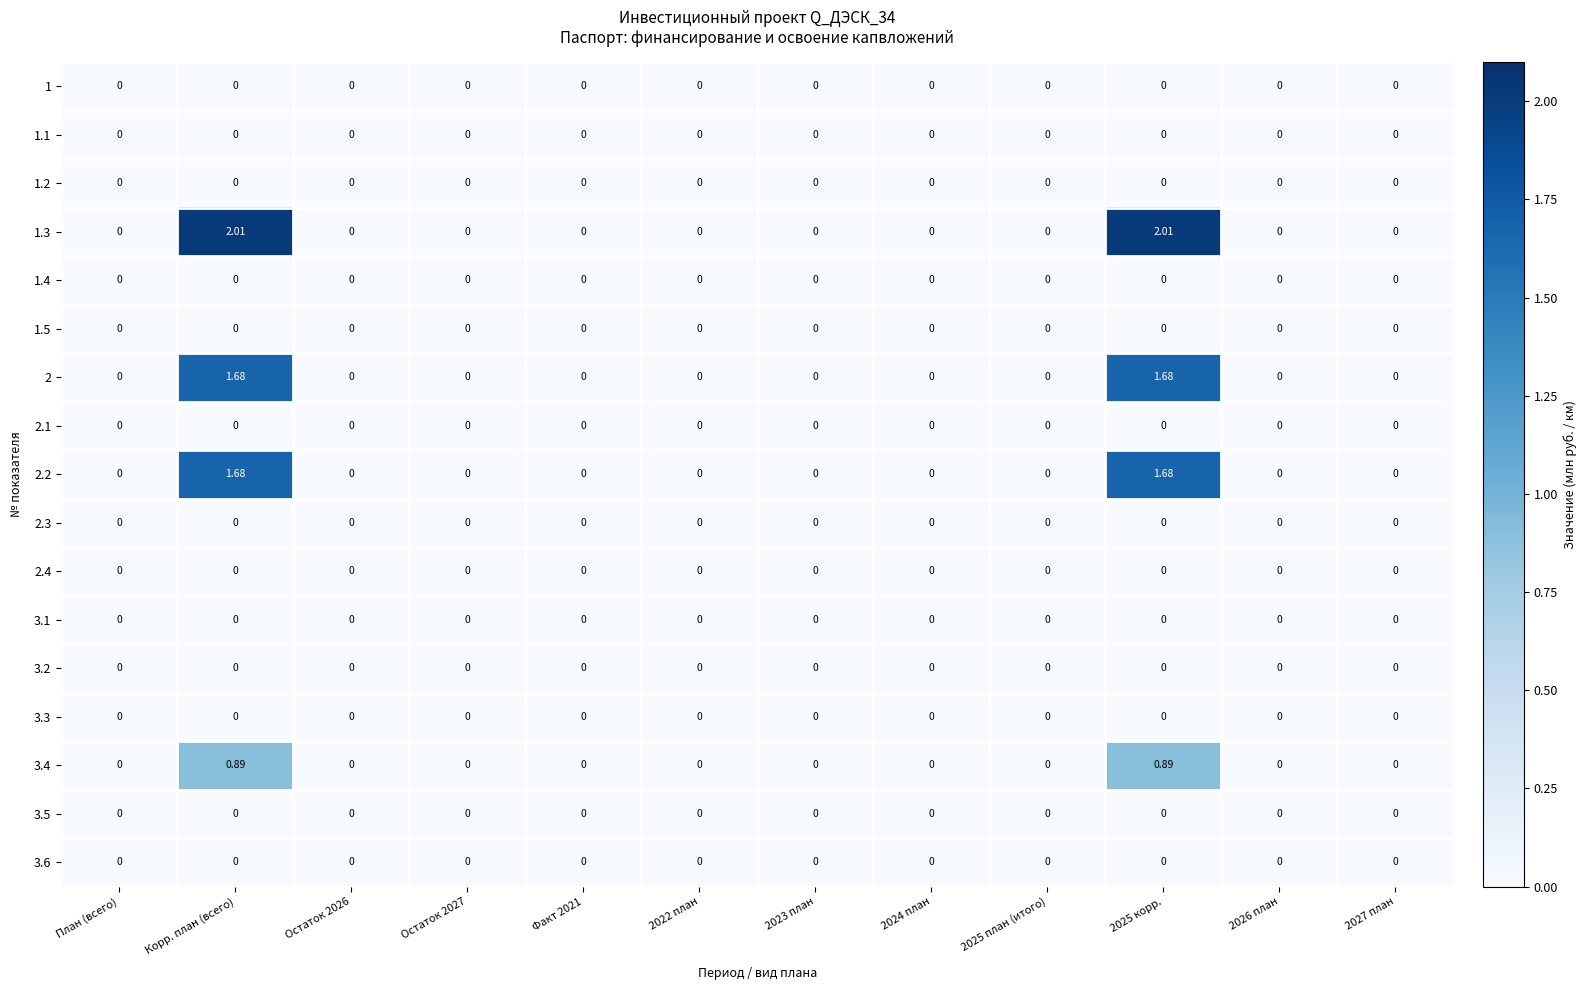

Count the number of data series in this chart.

17